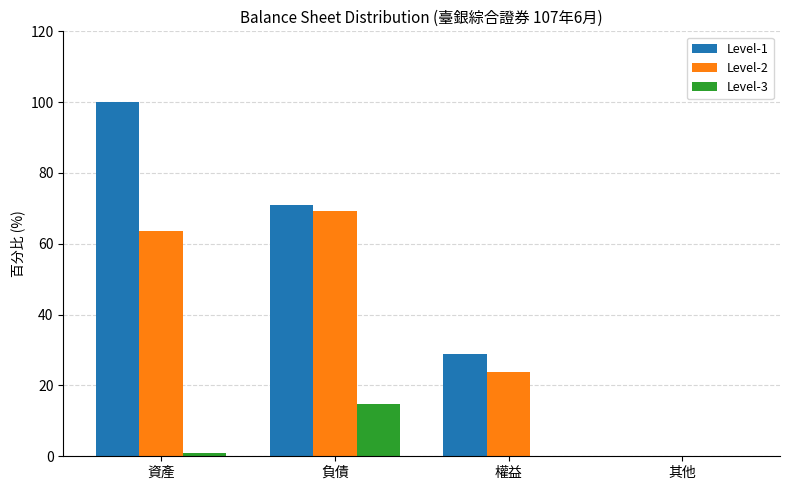

Which label corresponds to the largest value in the chart?

資產